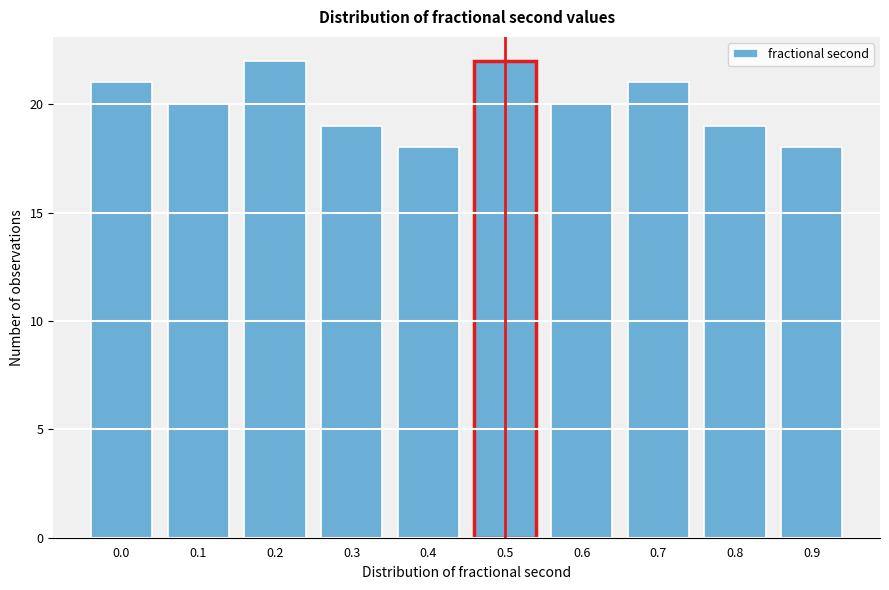

Reading left to right, extract all data points from this chart.

21	20	22	19	18	22	20	21	19	18